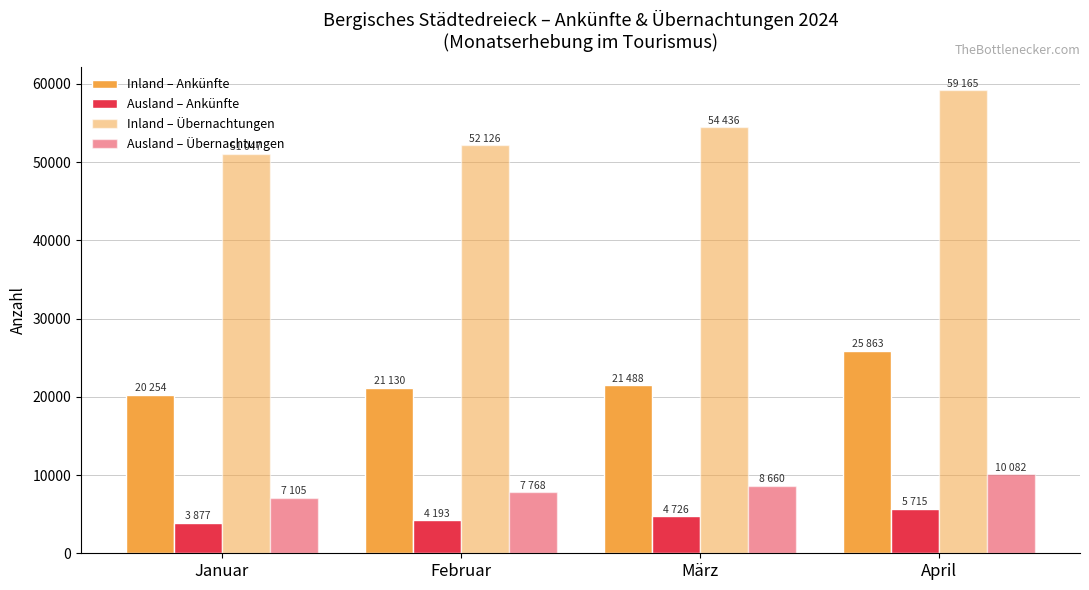

What is the average value of the Ausland – Ankünfte series?

4628